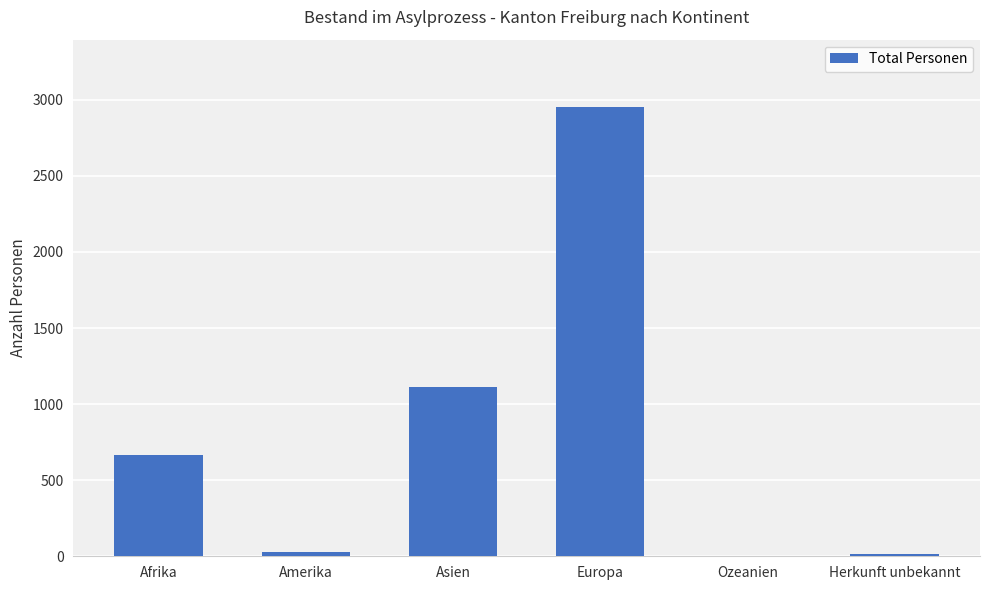

What is the greatest value displayed?

2952